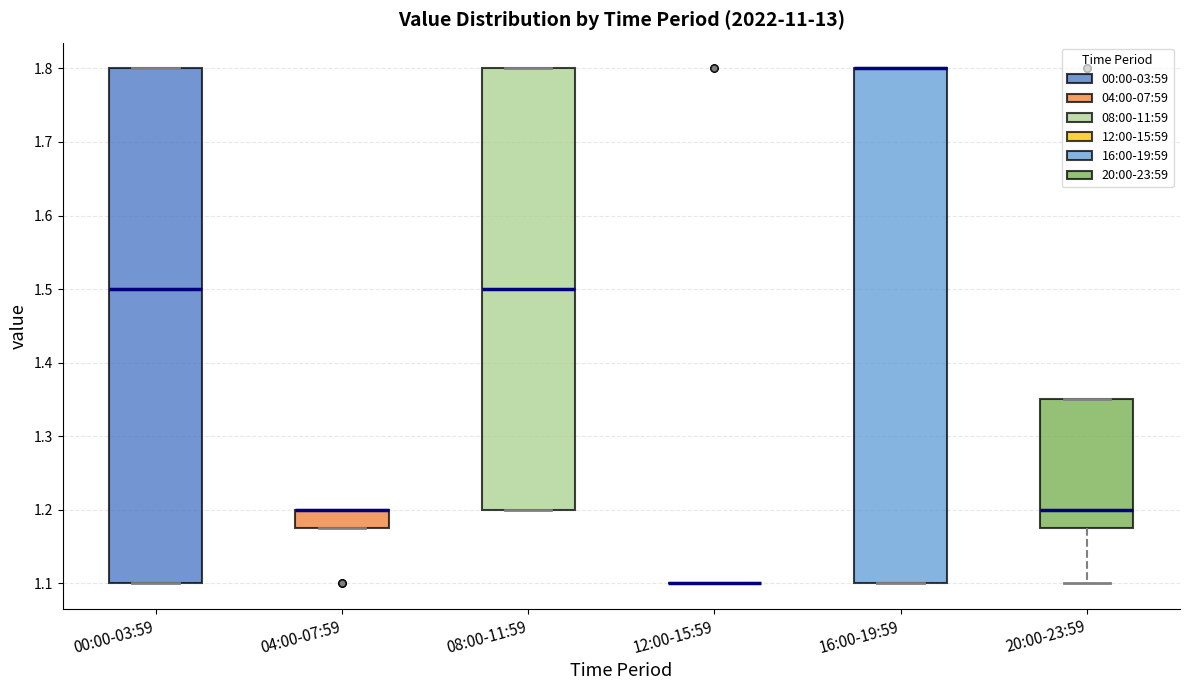

Reading left to right, read every box against the y-axis: the position of its median line, the range the box covers, and the ends of its whiskers. The values are not printed on the chart, so give them approximately, as read against the axis.

00:00-03:59: median 1.50, box 1.10 to 1.80, whiskers 1.10 to 1.80
04:00-07:59: median 1.20 (drawn on the box's upper edge), box 1.18 to 1.20, whiskers 1.18 to 1.20
08:00-11:59: median 1.50, box 1.20 to 1.80, whiskers 1.20 to 1.80
12:00-15:59: box collapsed to a line at 1.10, whiskers 1.10 to 1.10
16:00-19:59: median 1.80 (drawn on the box's upper edge), box 1.10 to 1.80, whiskers 1.10 to 1.80
20:00-23:59: median 1.20, box 1.18 to 1.35, whiskers 1.10 to 1.35